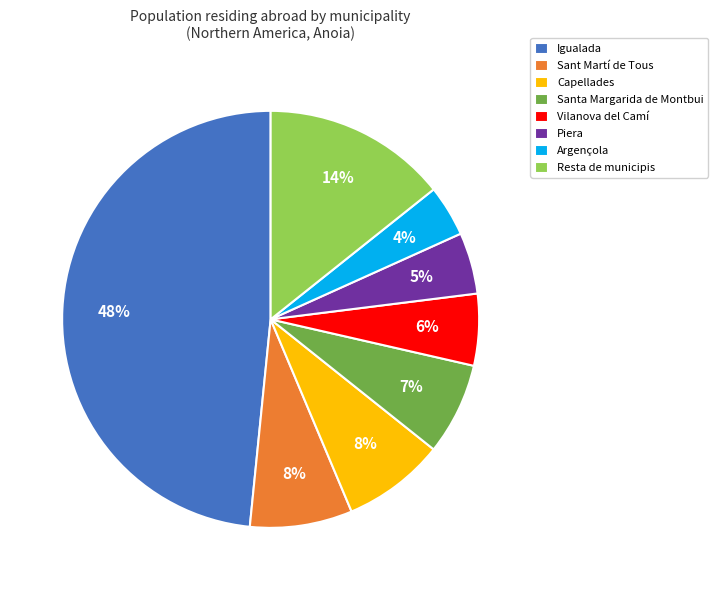

Which category has the smallest portion of the pie?

Argençola